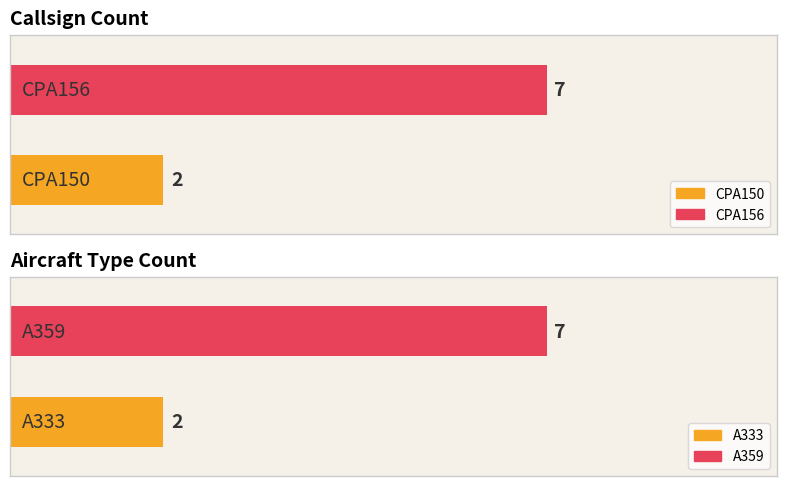

What is the change in value from CPA150 to CPA156?

+5